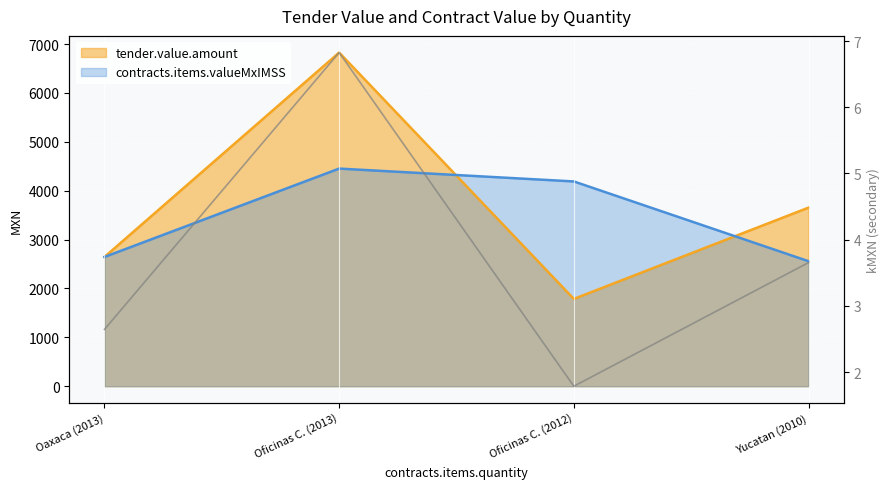

List the labels in order of value, largest first.

Oficinas C. (2013), Yucatan (2010), Oaxaca (2013), Oficinas C. (2012)